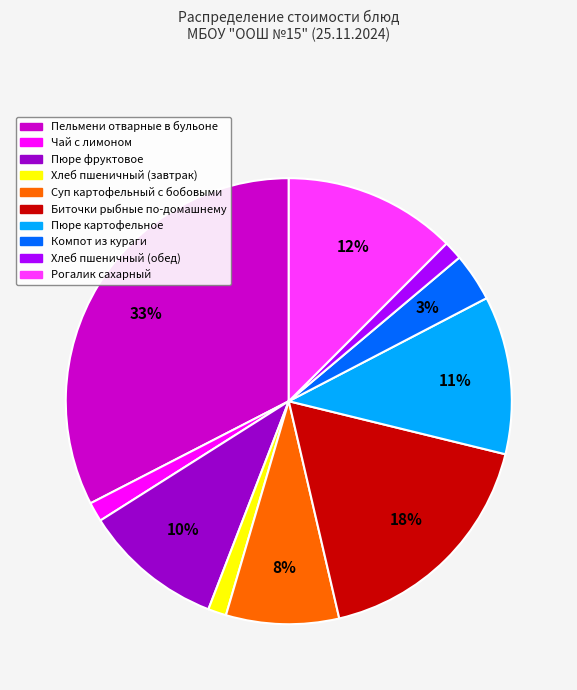

How many segments does this pie chart have?

10